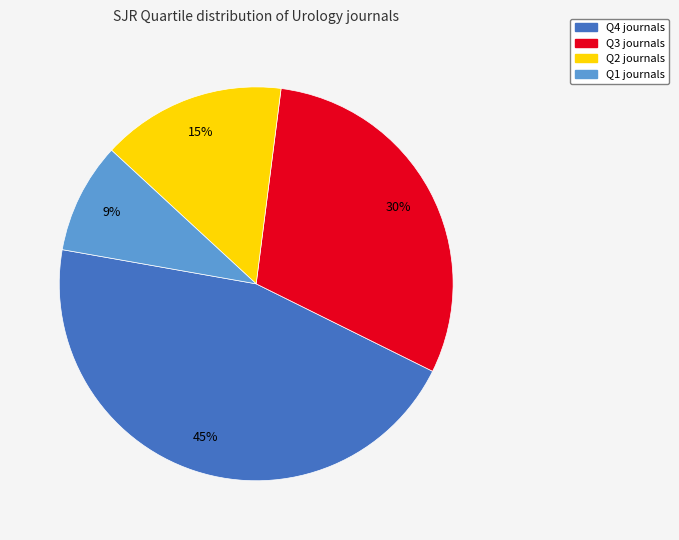

True or false: Q2 accounts for 30% of the total.

False